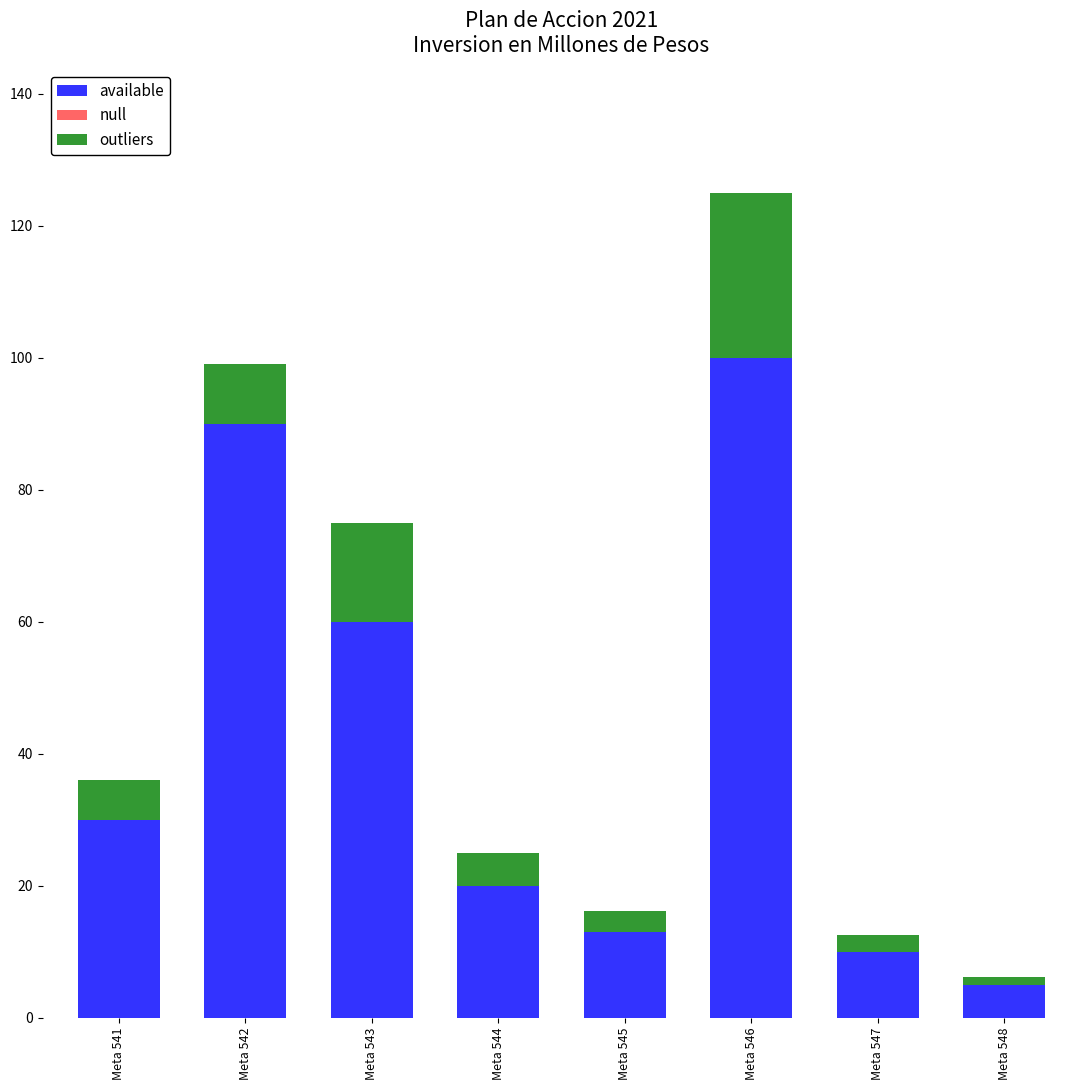

Reading left to right, list the values for the available series.

Meta 541=30.0	Meta 542=90.0	Meta 543=60.0	Meta 544=20.0	Meta 545=13.0	Meta 546=100.0	Meta 547=10.0	Meta 548=5.0